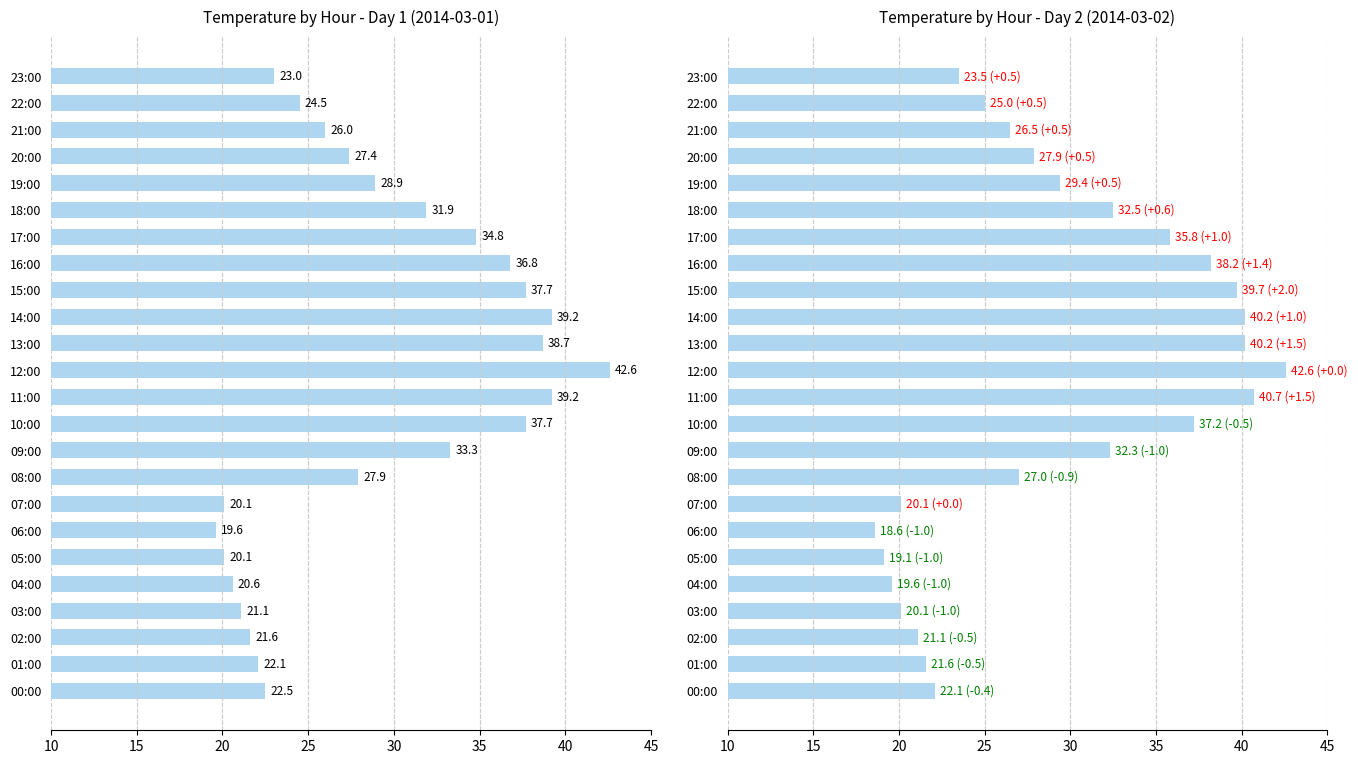

How many data points in Day 1 temp are above 27?

13